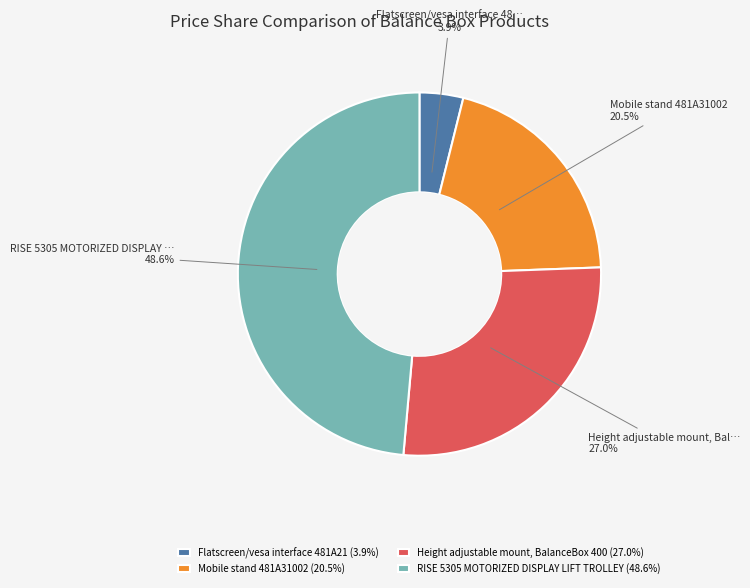

Is there a majority slice in this chart?

No